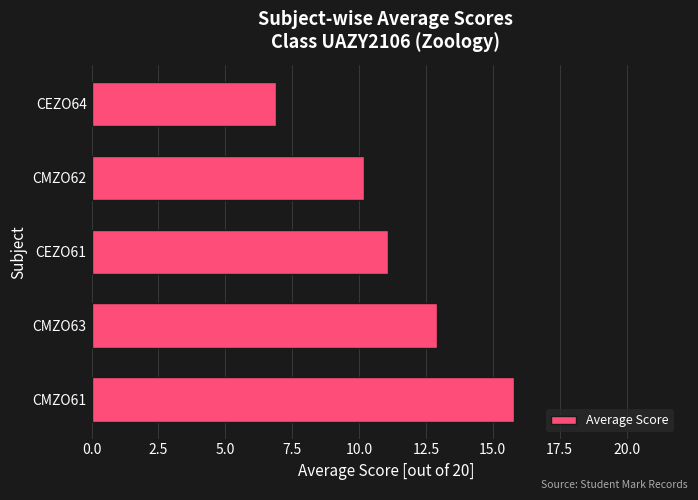

List the labels in order of value, smallest first.

CEZO64, CMZO62, CEZO61, CMZO63, CMZO61